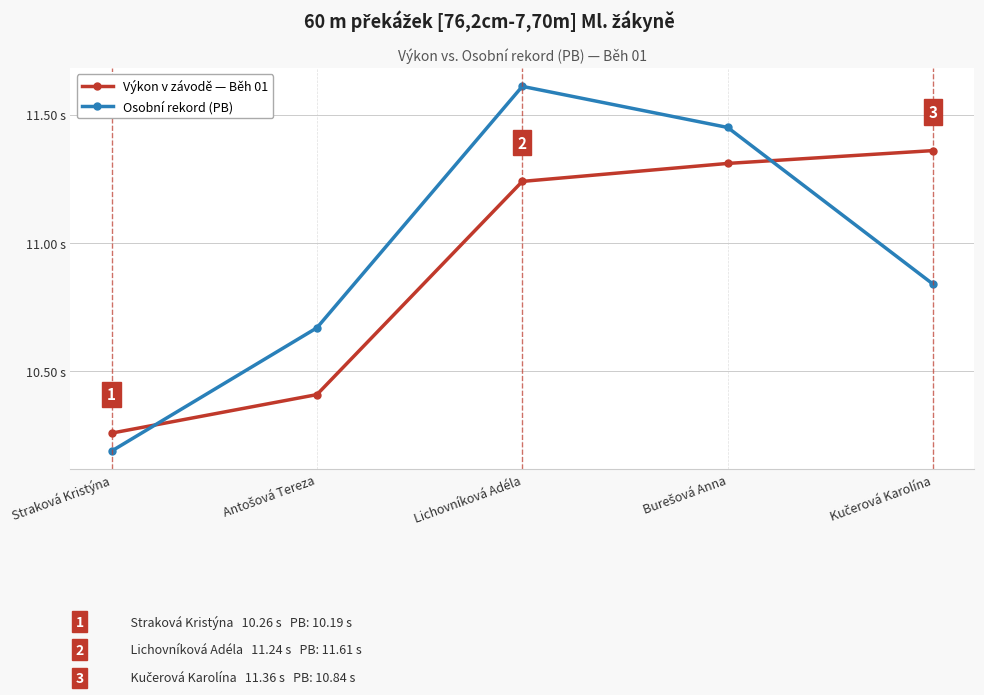

True or false: Výkon v závodě — Běh 01 has a value of 18.0 at Burešová Anna.

False